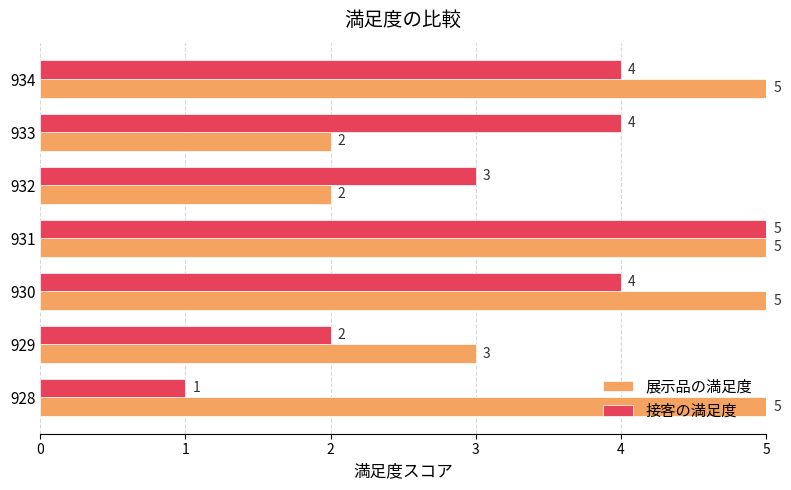

The 接客の満足度 series shows 4 at 929. True or false?

False